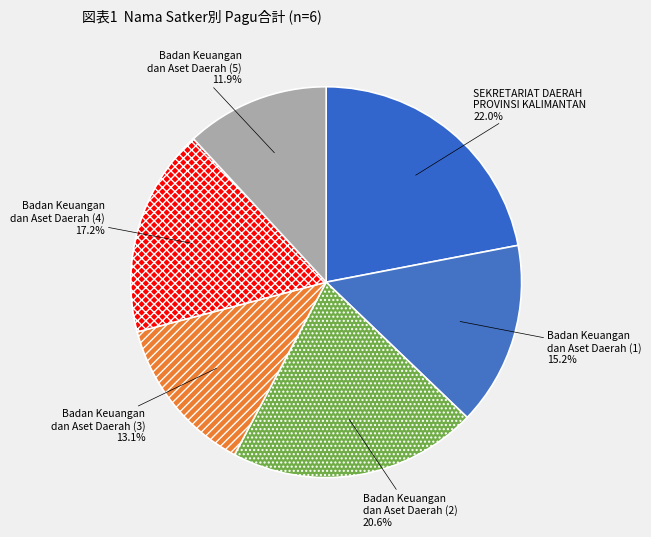

Rank the categories by value from lowest to highest.

Badan Keuangan
dan Aset Daerah (5), Badan Keuangan
dan Aset Daerah (3), Badan Keuangan
dan Aset Daerah (1), Badan Keuangan
dan Aset Daerah (4), Badan Keuangan
dan Aset Daerah (2), SEKRETARIAT DAERAH
PROVINSI KALIMANTAN